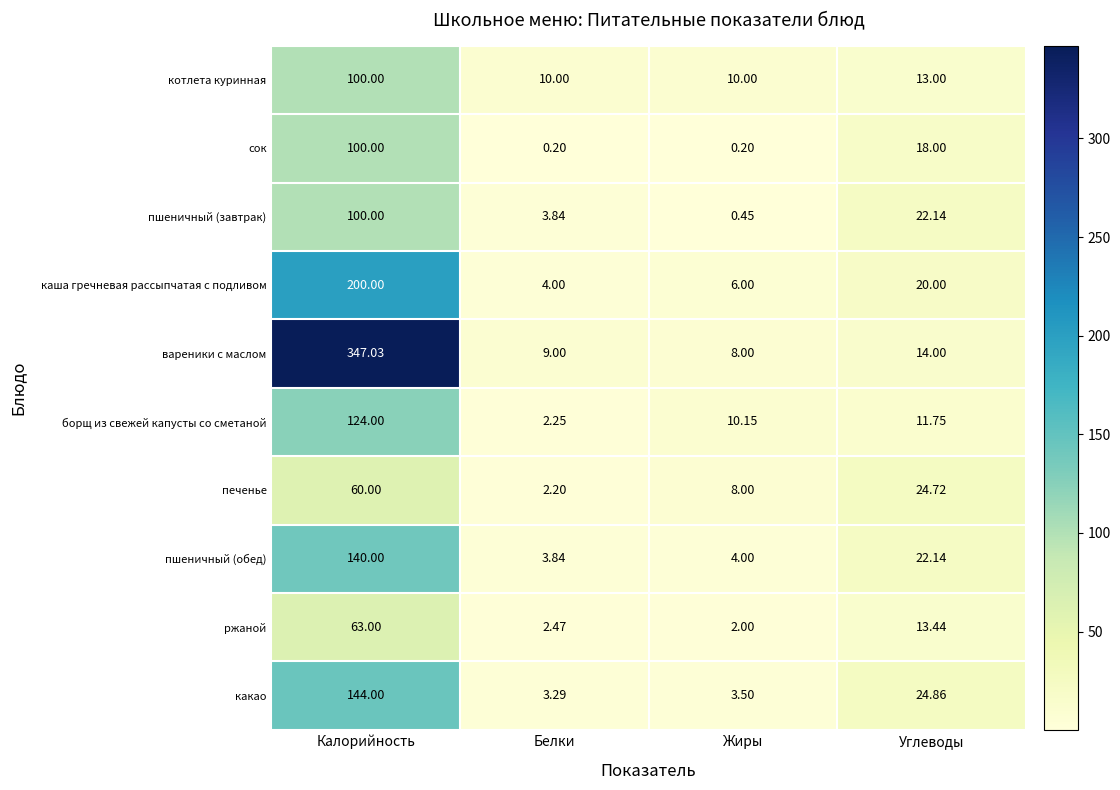

Which series changed the most between Калорийность and Жиры?

вареники с маслом